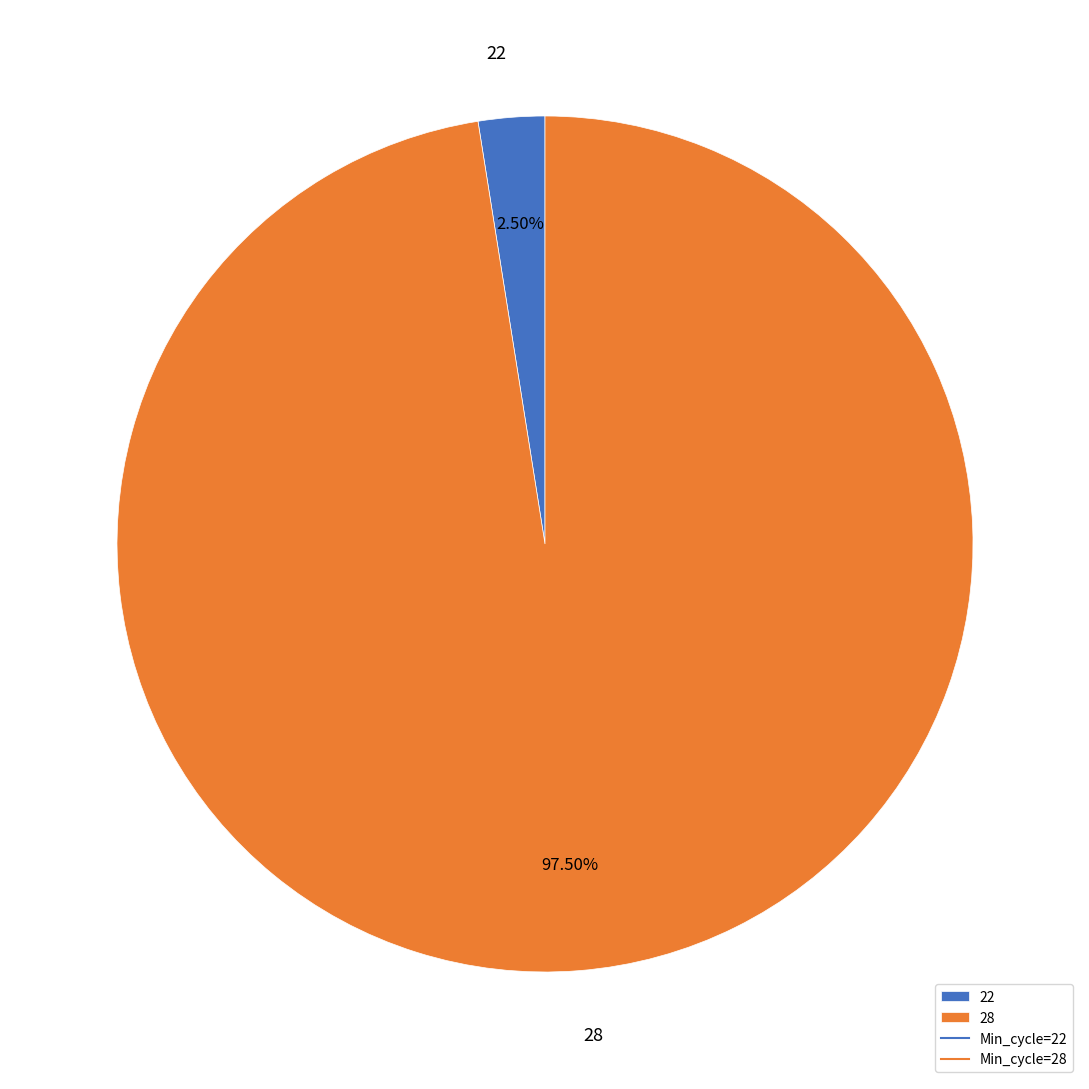

True or false: 28 accounts for 1% of the total.

False